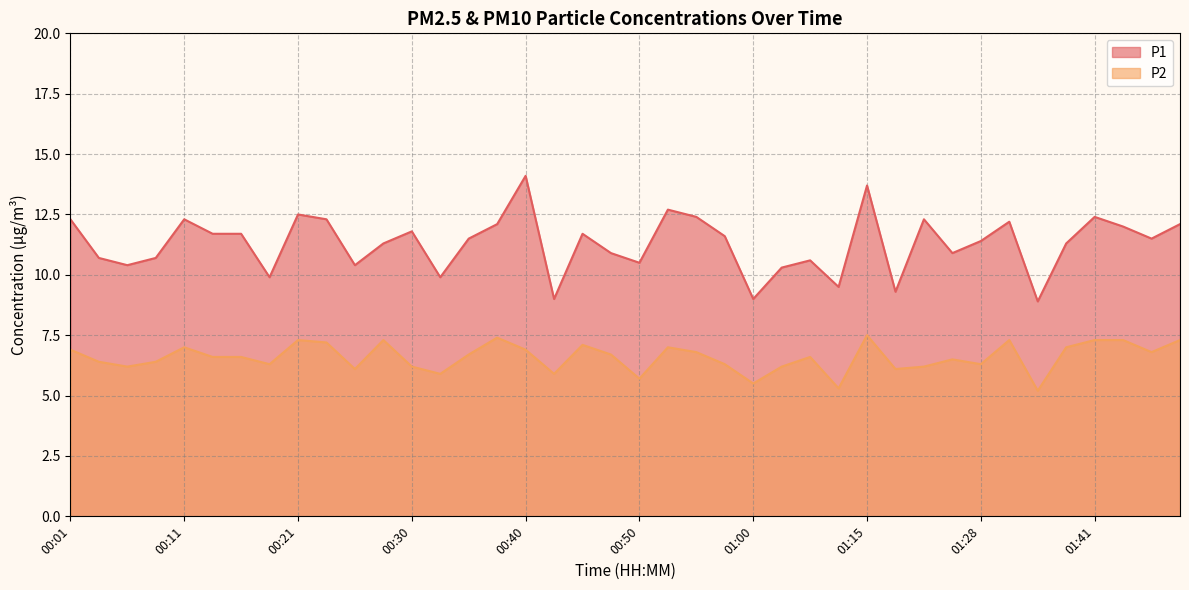

What is the minimum value shown in the chart?

5.2